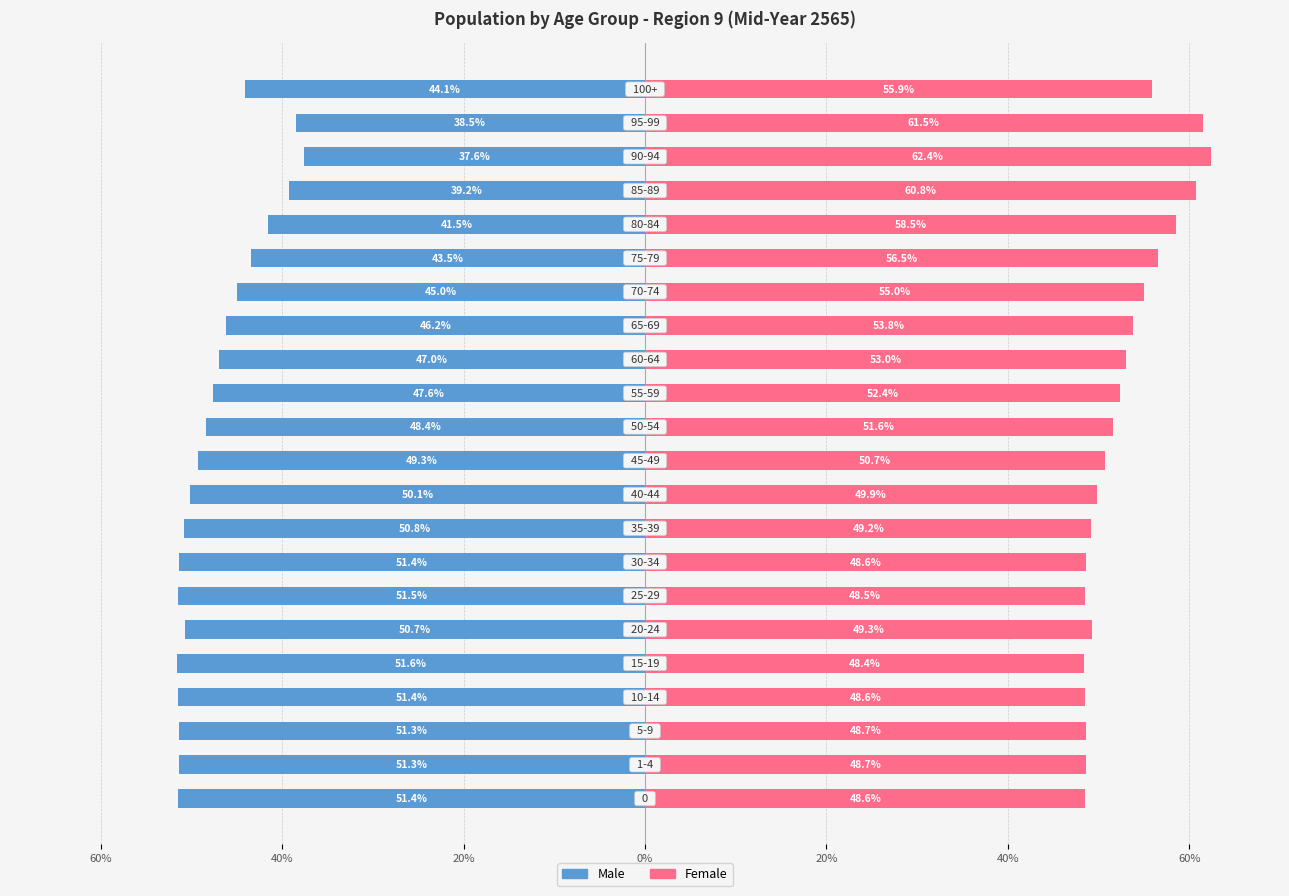

Which has a higher value, 40% or 9?

9